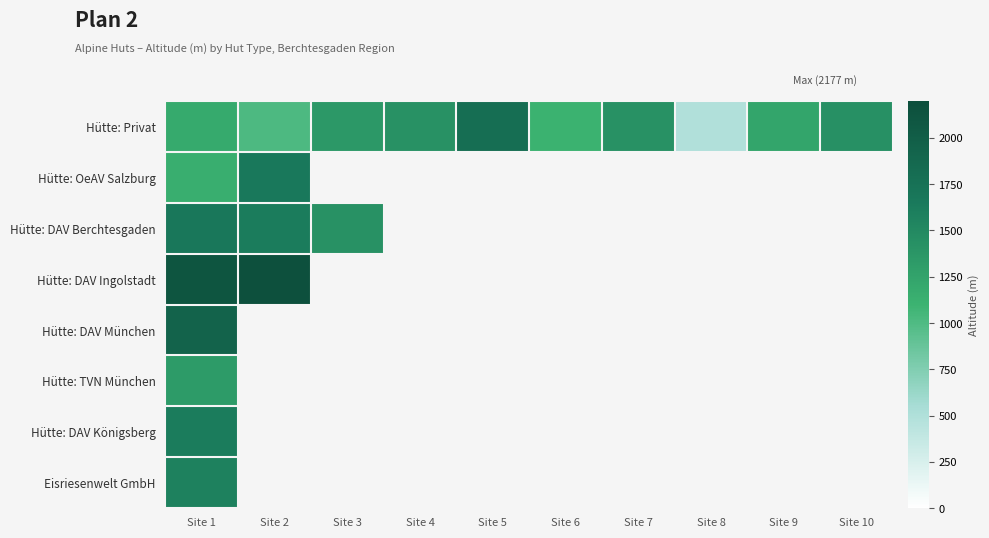

Which series has the largest total across all categories?

Hütte: Privat